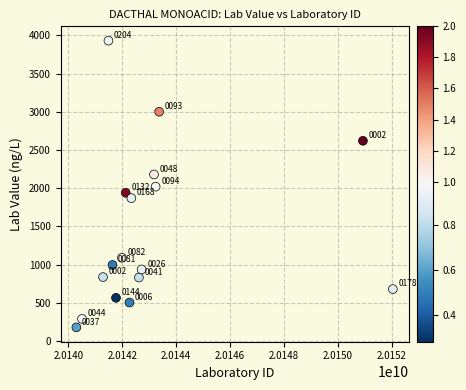

What Y value in the scatter plot is closest to 2054?

2020